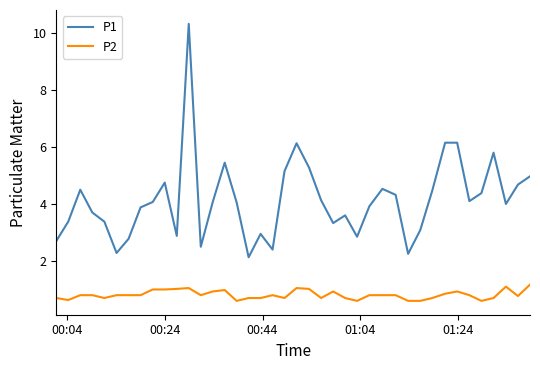

What is the difference between the maximum and minimum values in the P2 series?

0.6